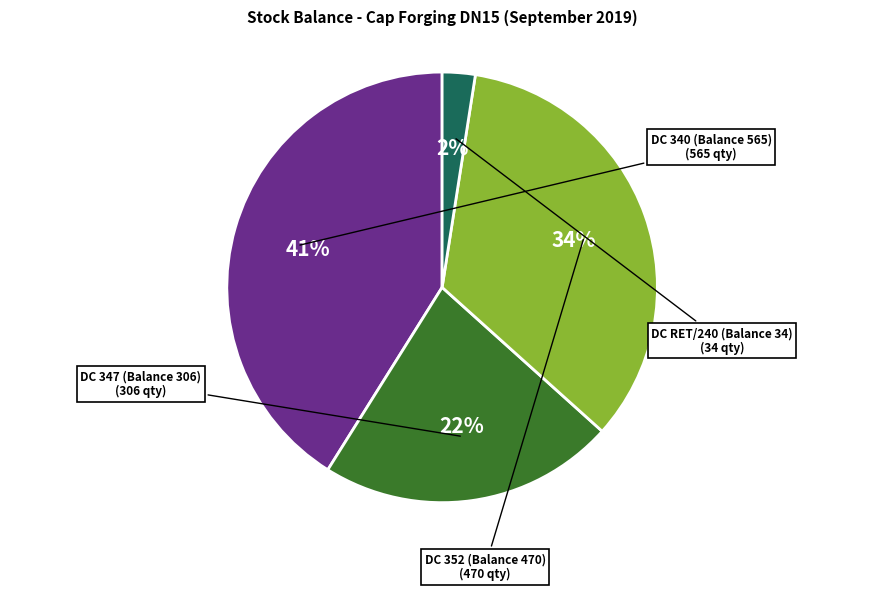

Is it true that DC RET/240 (Balance 34) is 2% of the pie?

True